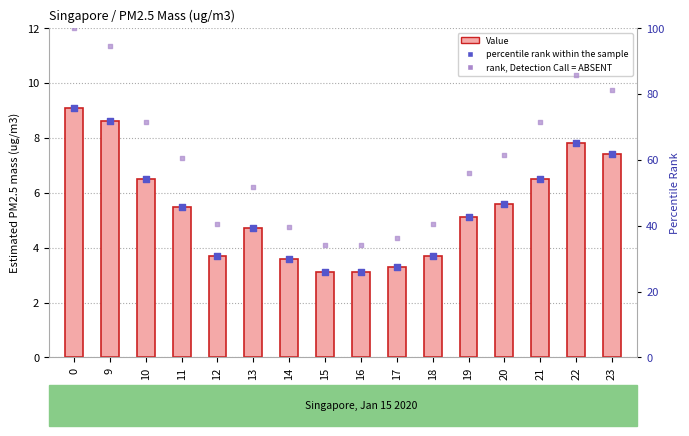

What are all the series names shown in the legend?

Value, percentile rank within the sample, rank, Detection Call = ABSENT